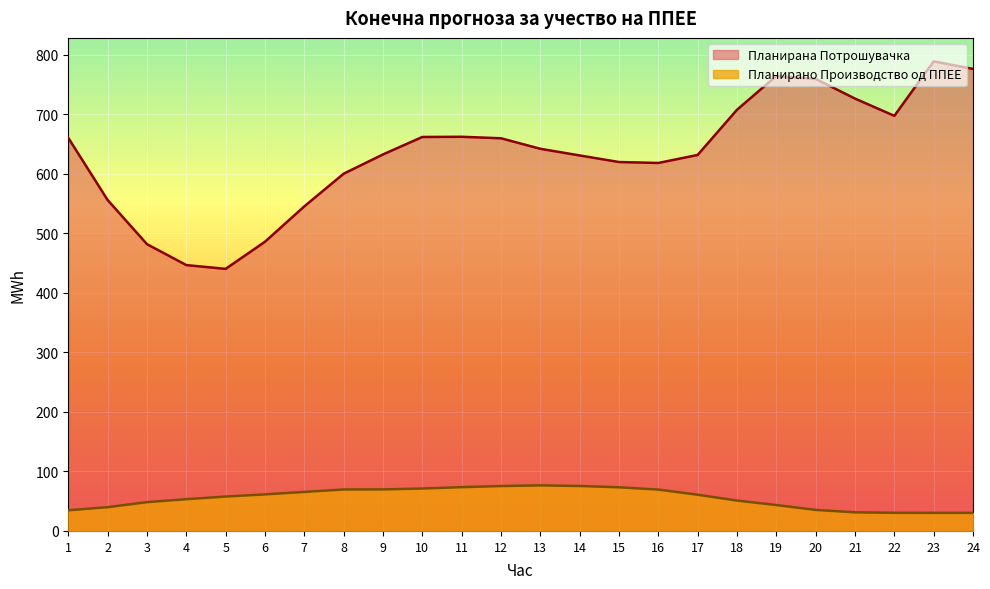

True or false: Планирана Потрошувачка has a value of 387.8 at 19.

False